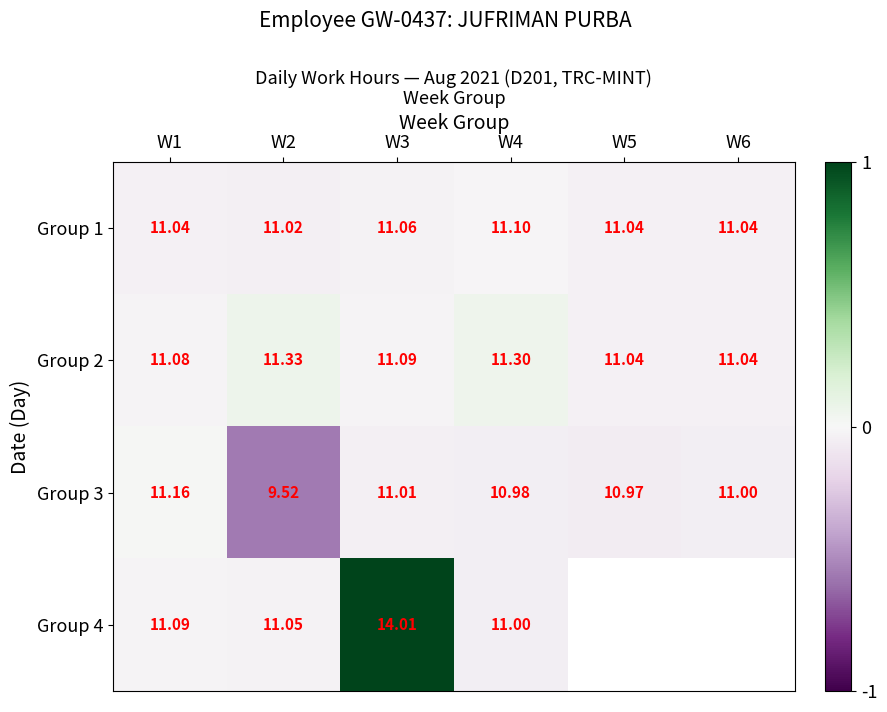

Is the value of Group 4 at W3 greater than the value of Group 3 at W3?

Yes